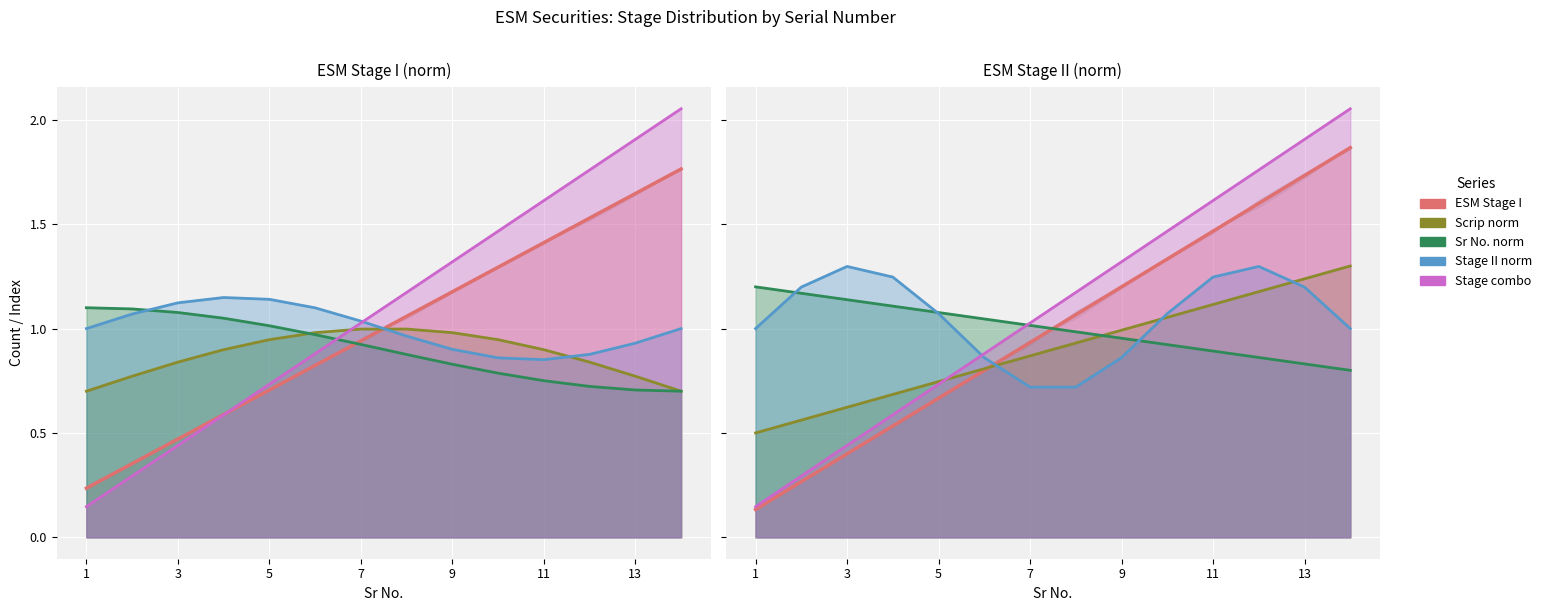

Which series has the largest total across all categories?

Stage combo